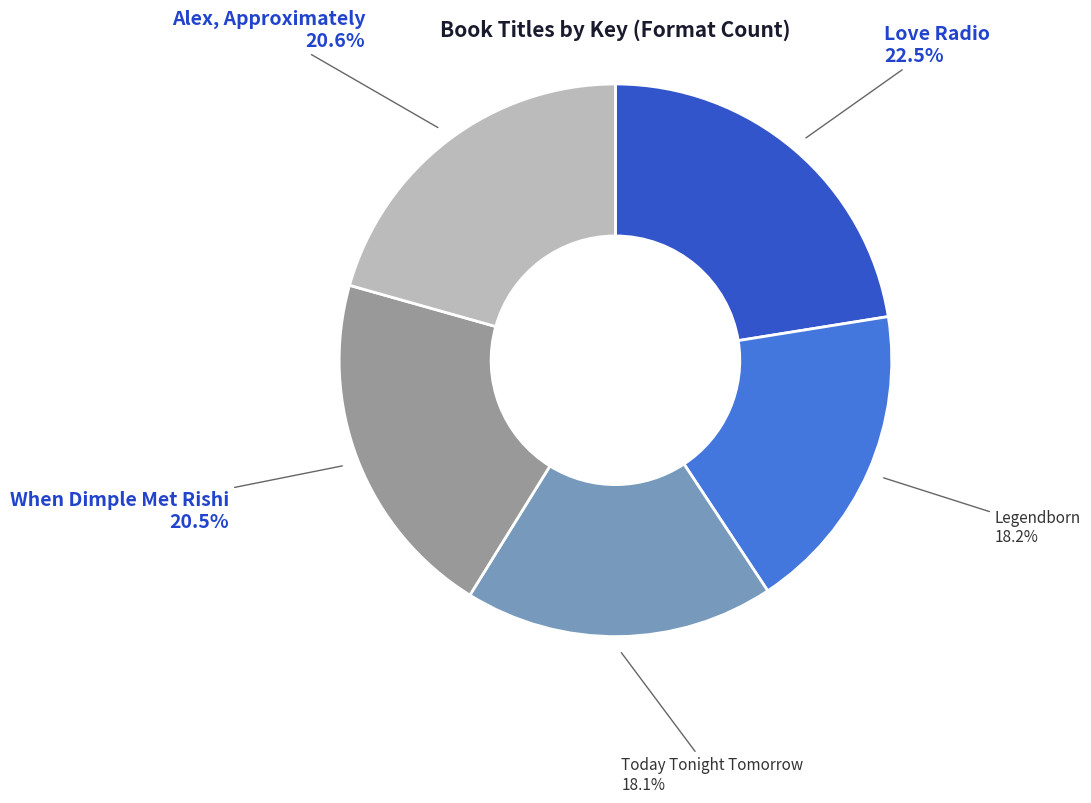

Approximately how many times larger is the value at Today Tonight Tomorrow compared to Love Radio?

0.8